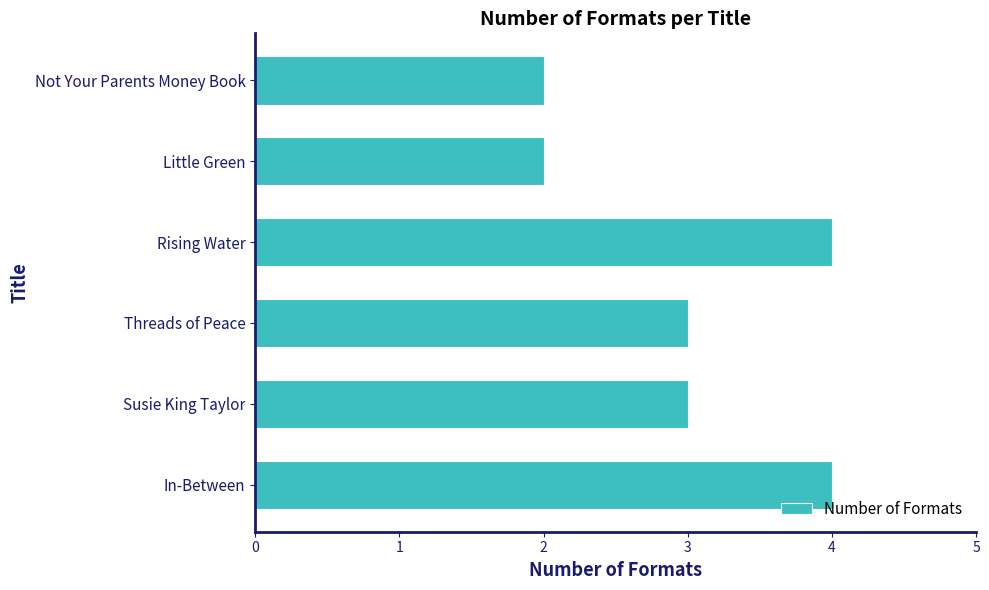

What is the minimum value shown in the chart?

2